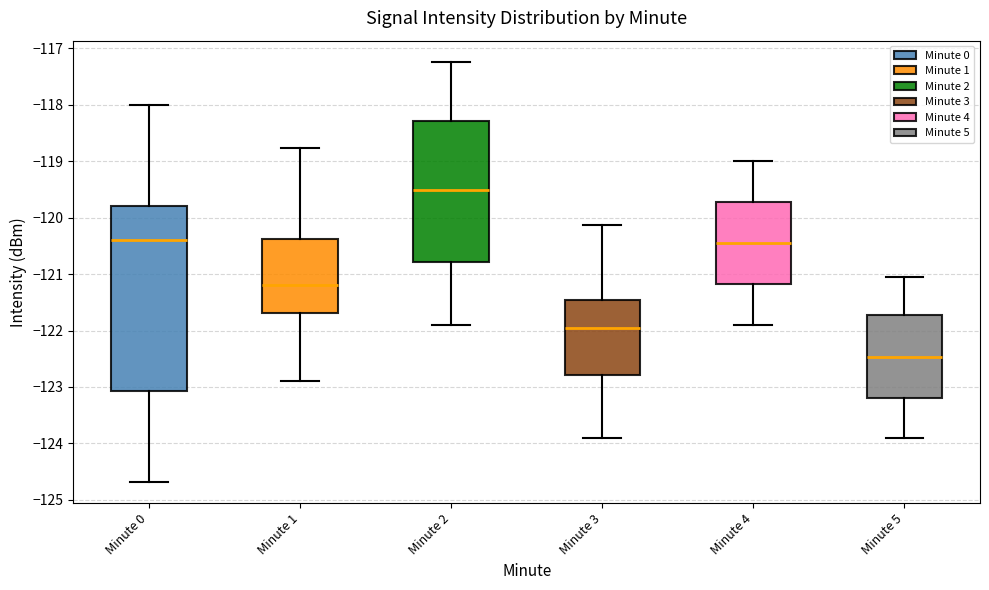

Reading left to right, read every box against the y-axis: the position of its median line, the range the box covers, and the ends of its whiskers. The values are not printed on the chart, so give them approximately, as read against the axis.

Minute 0: median -120.4, box -123.1 to -119.8, whiskers -124.7 to -118.0
Minute 1: median -121.2, box -121.7 to -120.4, whiskers -122.9 to -118.8
Minute 2: median -119.5, box -120.8 to -118.3, whiskers -121.9 to -117.2
Minute 3: median -122.0, box -122.8 to -121.5, whiskers -123.9 to -120.1
Minute 4: median -120.4, box -121.2 to -119.7, whiskers -121.9 to -119.0
Minute 5: median -122.5, box -123.2 to -121.7, whiskers -123.9 to -121.0